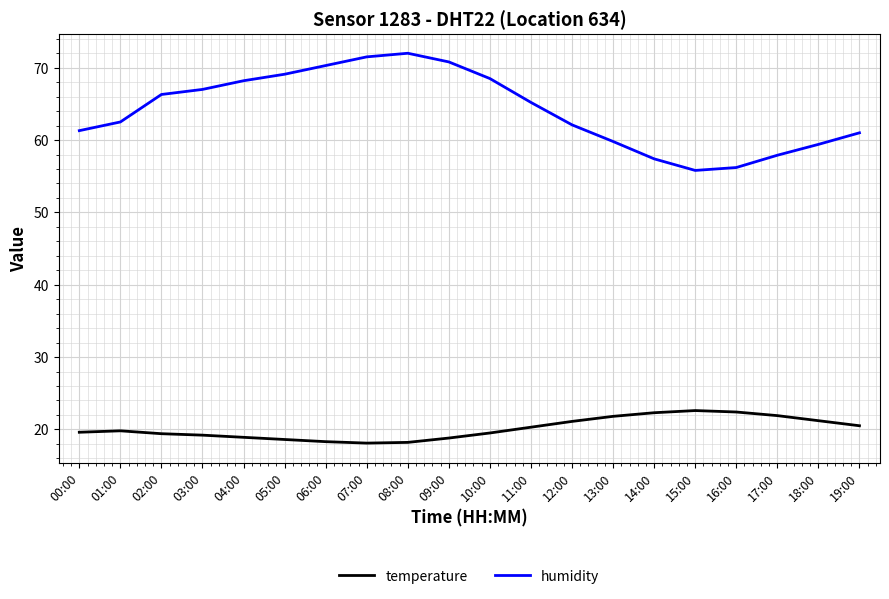

What position from the left is 10:00?

11